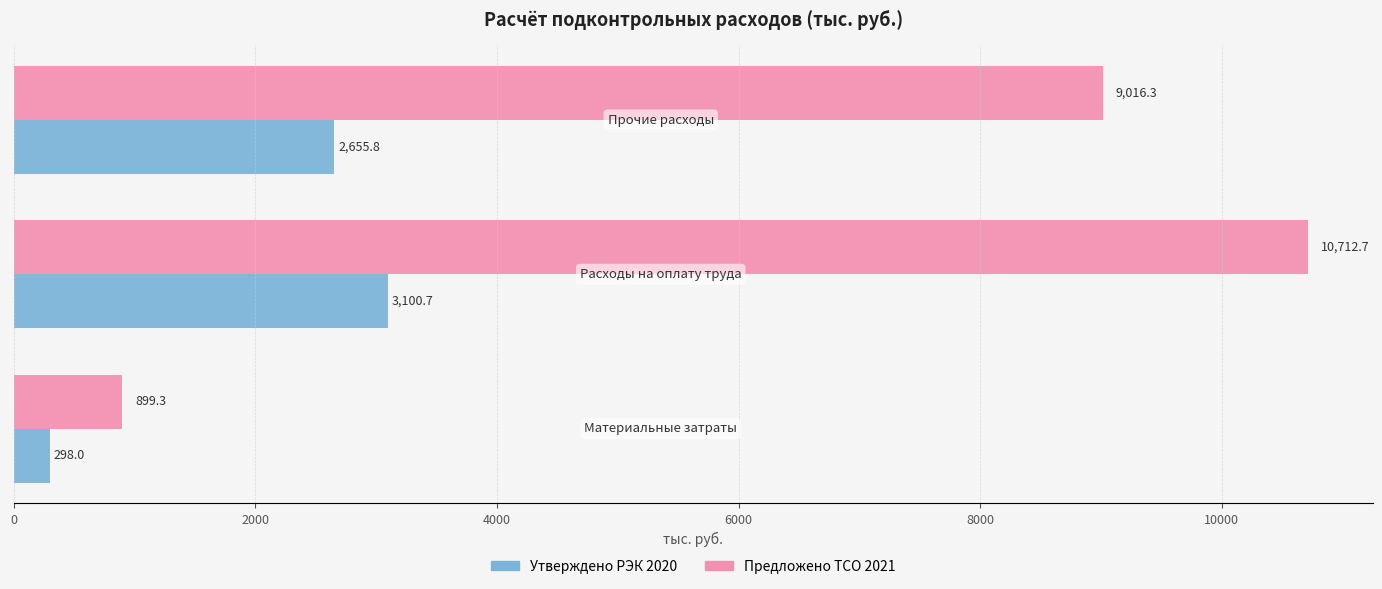

What is the difference between the maximum and minimum values in the Утверждено РЭК 2020 series?

2802.7